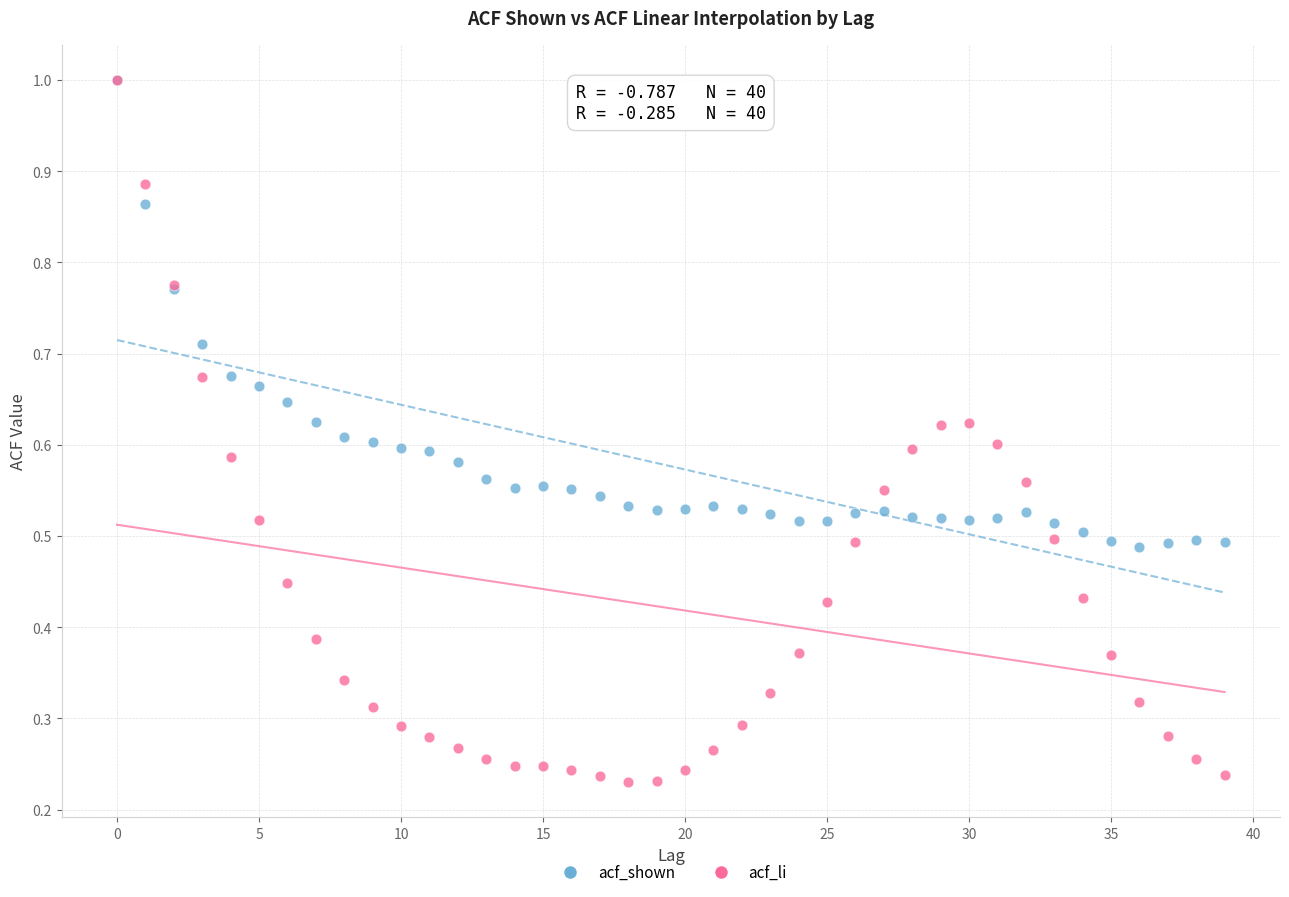

What are all the series names shown in the legend?

acf_shown, acf_li